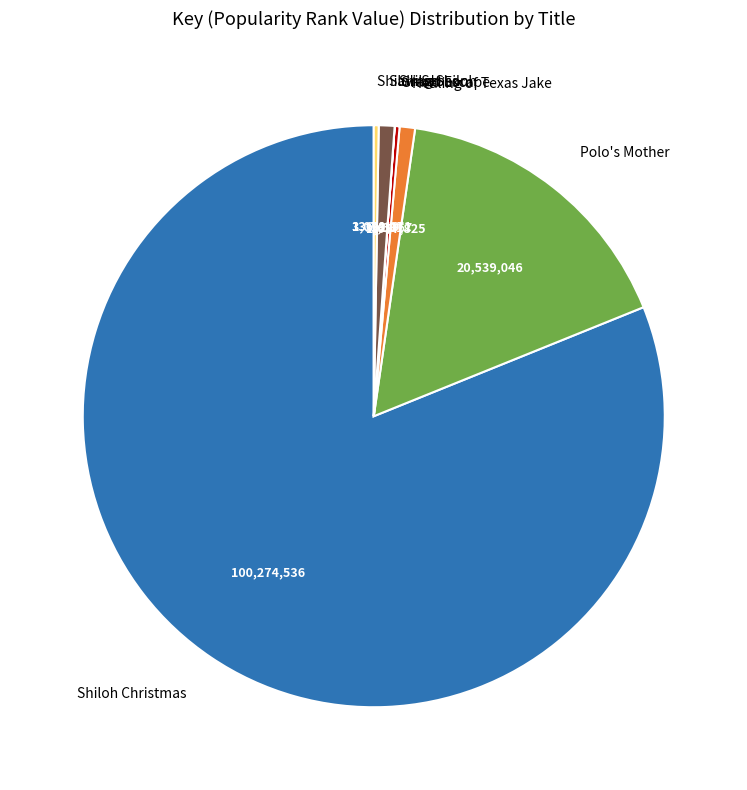

Which has a higher value, Polo's Mother or Healing of Texas Jake?

Polo's Mother